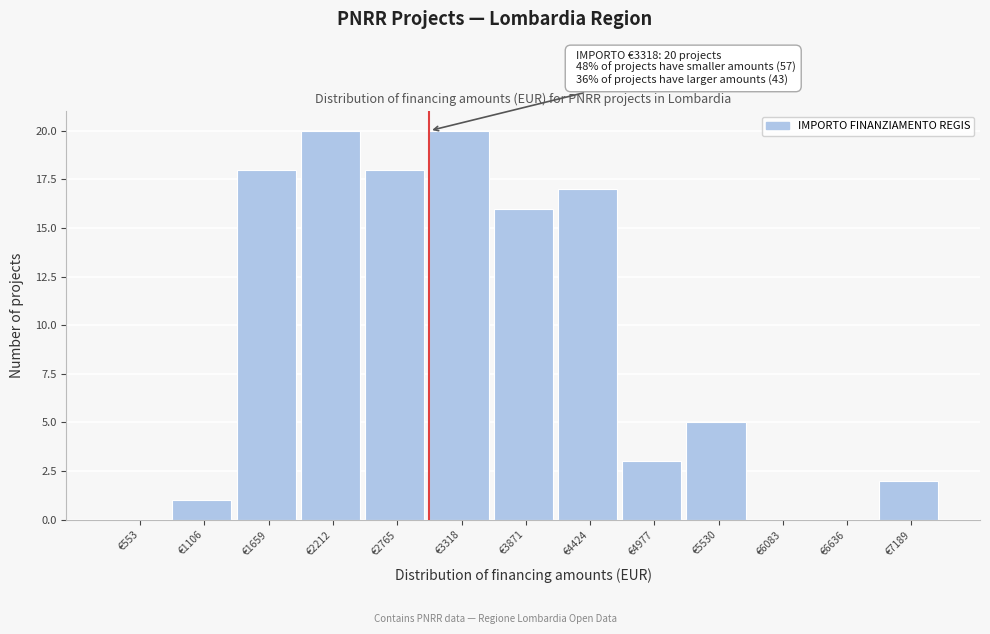

Reading left to right, extract all data points from this chart.

€553=0	€1106=1	€1659=18	€2212=20	€2765=18	€3318=20	€3871=16	€4424=17	€4977=3	€5530=5	€6083=0	€6636=0	€7189=2